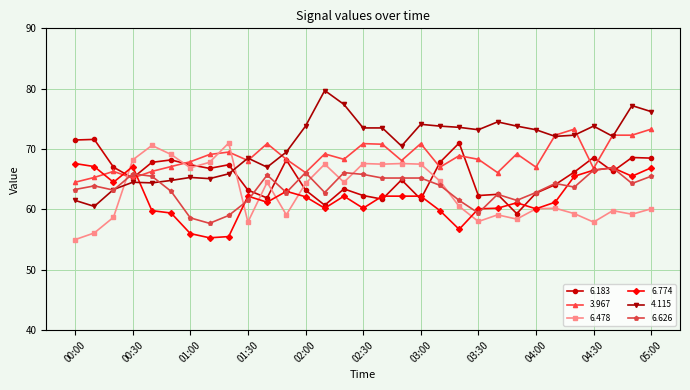

What is the value of the 6.774 point at the 2nd from the left?

67.1